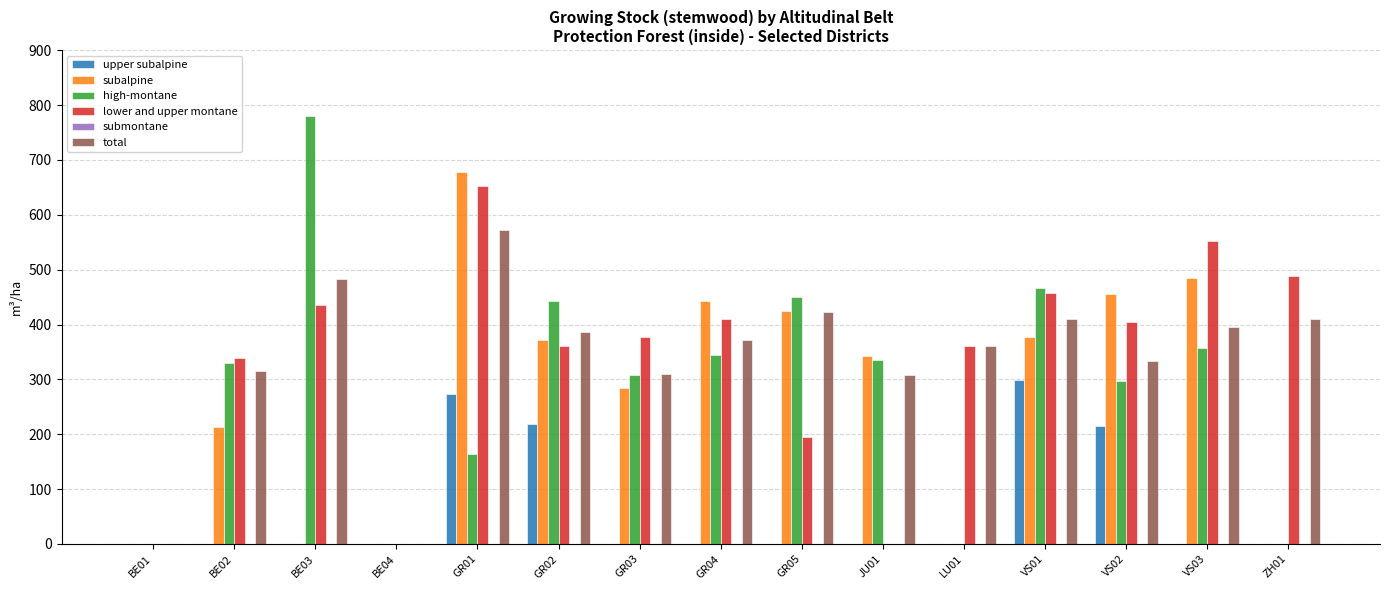

At which label is subalpine closest to 338?

JU01